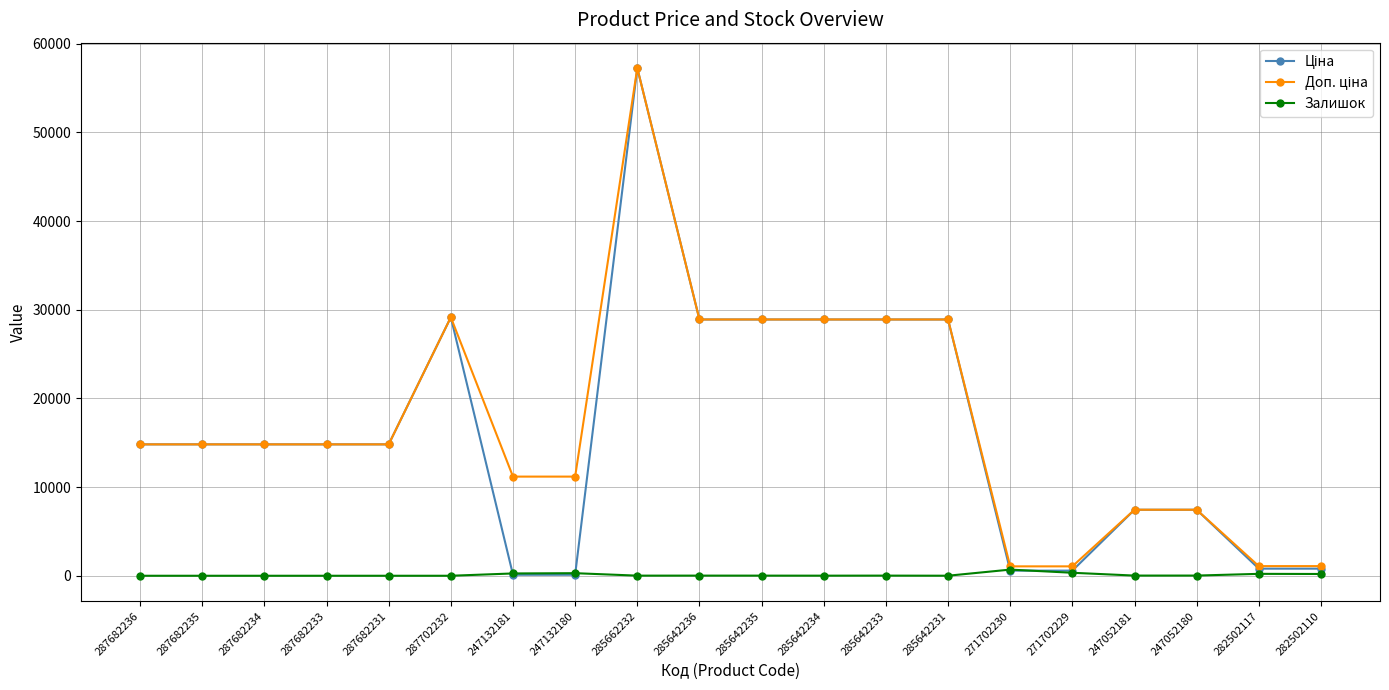

Is it true that Залишок equals 13.0 at 285662232?

True